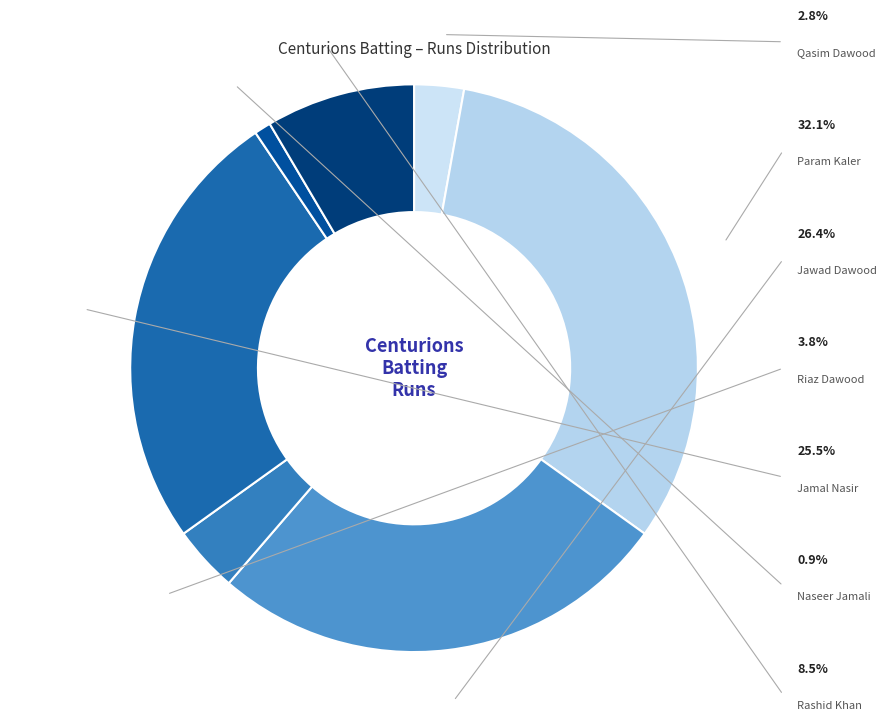

What is the largest slice in the pie chart?

Param Kaler